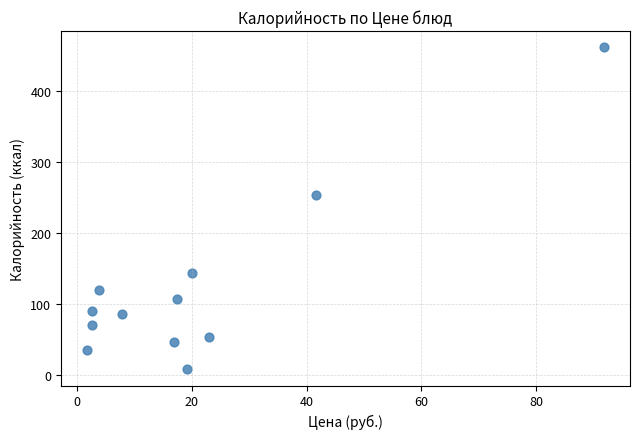

What is the range of Y values (max minus min)?

453.2